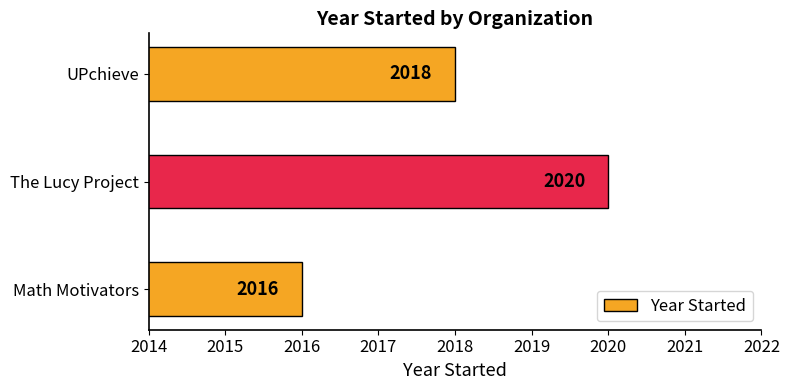

Which category has the highest value across all series?

The Lucy Project